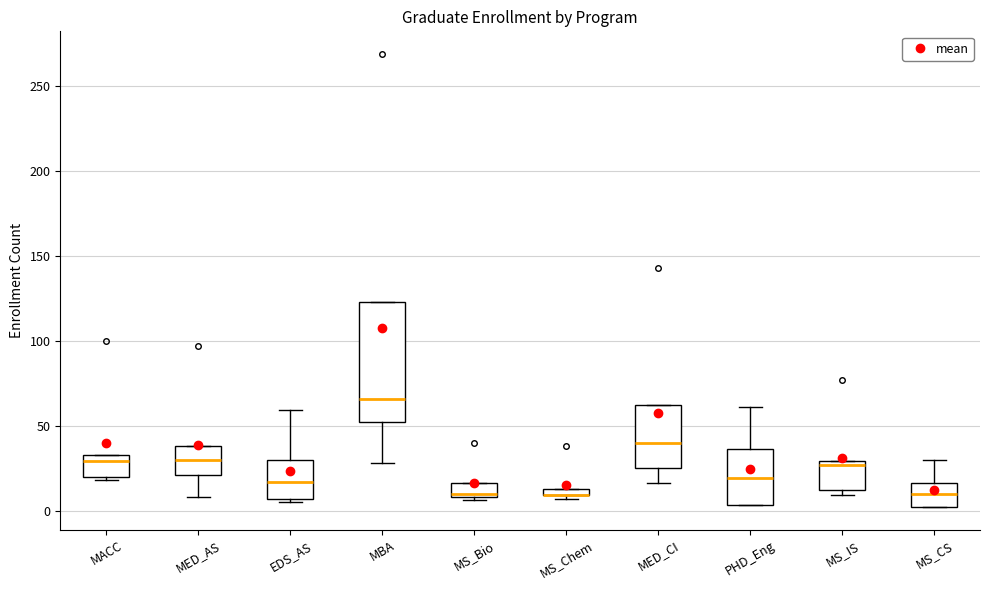

Comparing the boxes themselves (not the whiskers), which one is the tallest?

MBA